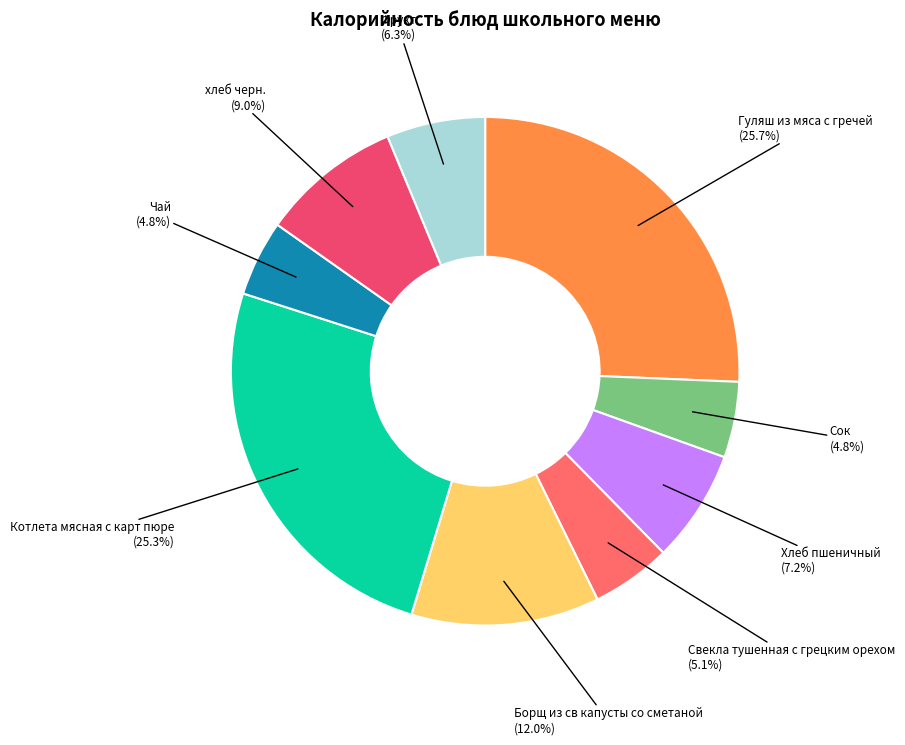

Is the sum of Борщ из св капусты со сметаной and Свекла тушенная с грецким орехом greater than half?

No